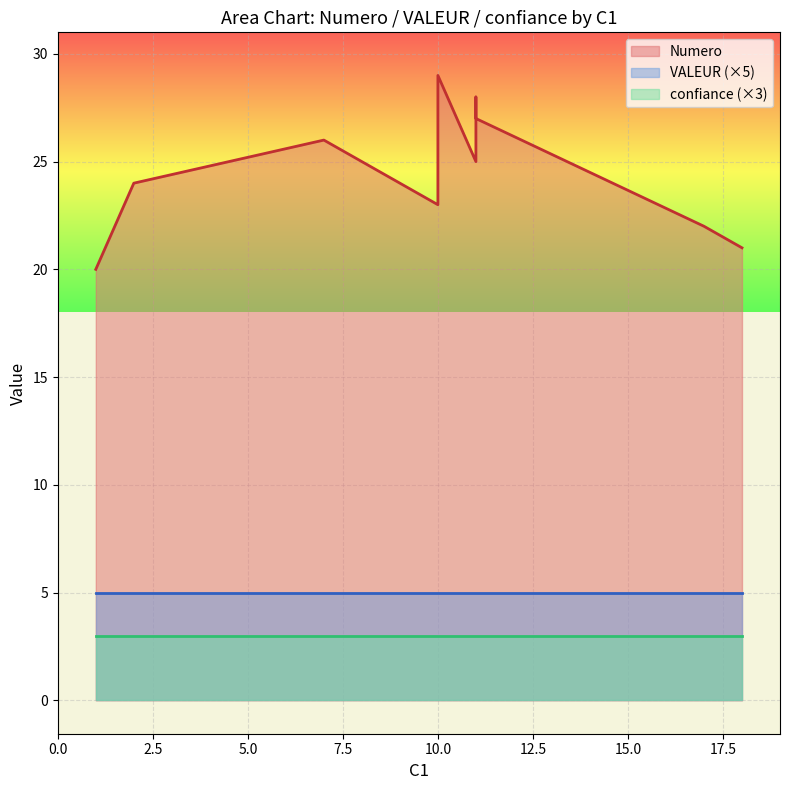

How many distinct data groups are displayed?

3